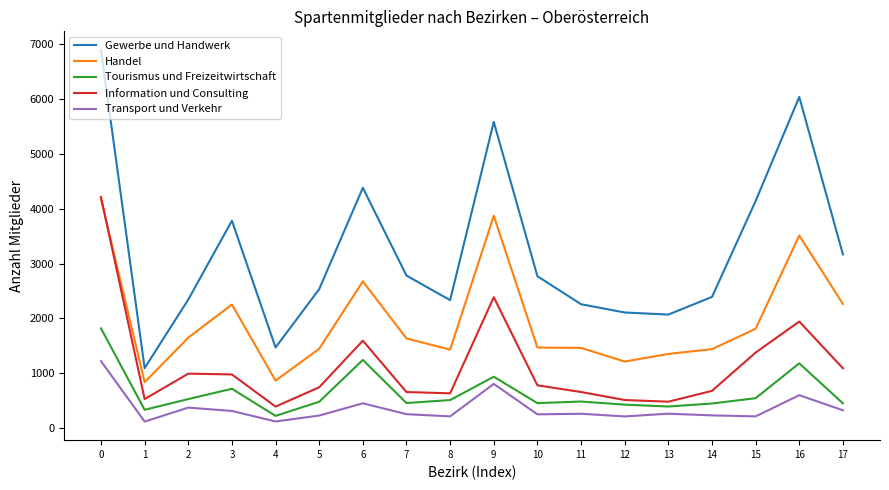

Where is Transport und Verkehr nearest to the value 666?

16